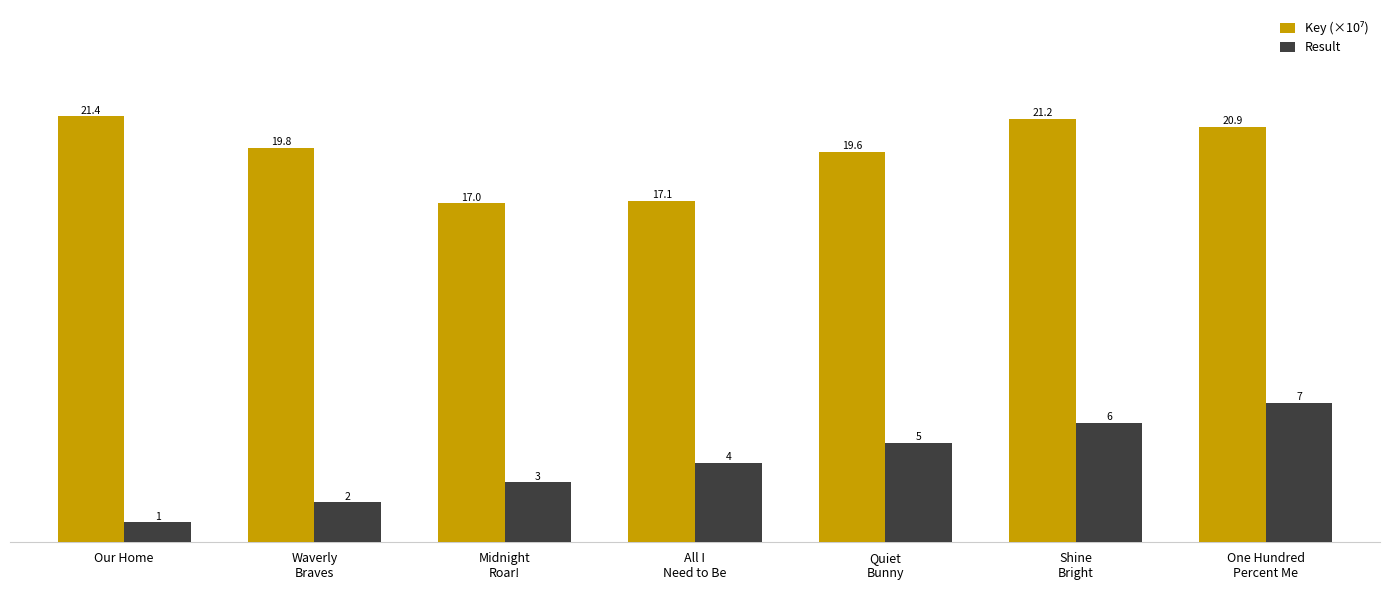

Which series has the largest range (max minus min)?

Result